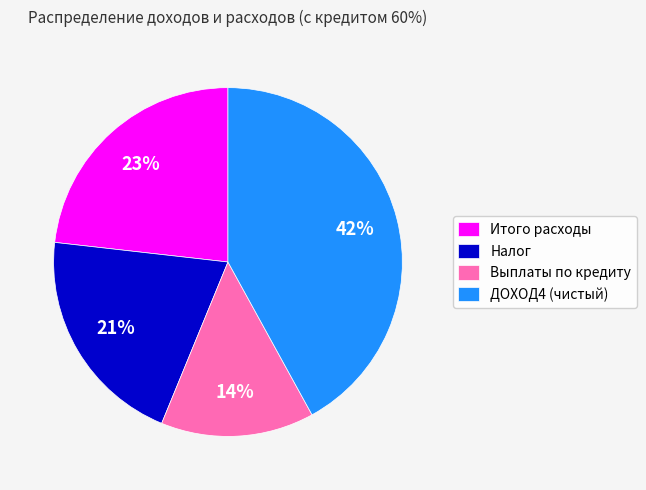

Is it true that ДОХОД4 (чистый) is 54% of the pie?

False